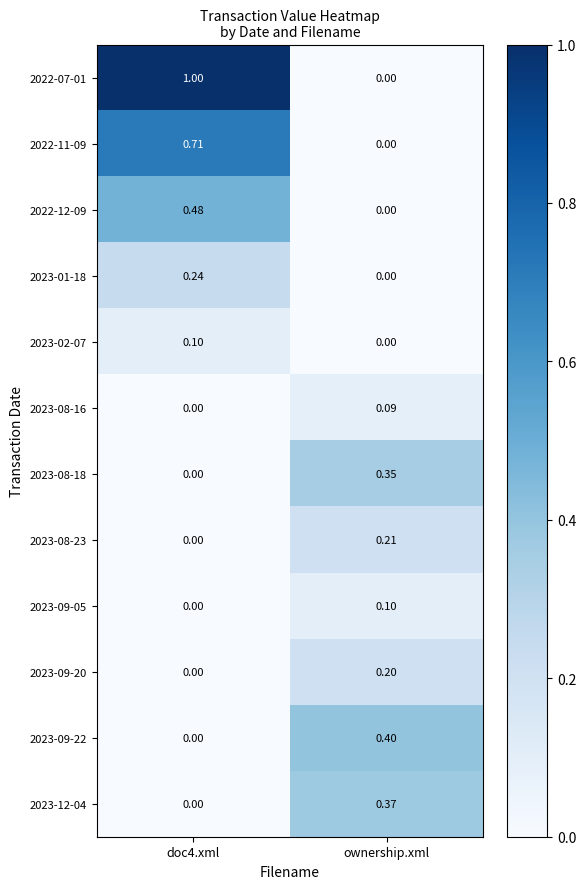

Is the value of 2023-08-16 at doc4.xml greater than the value of 2023-09-22 at ownership.xml?

No